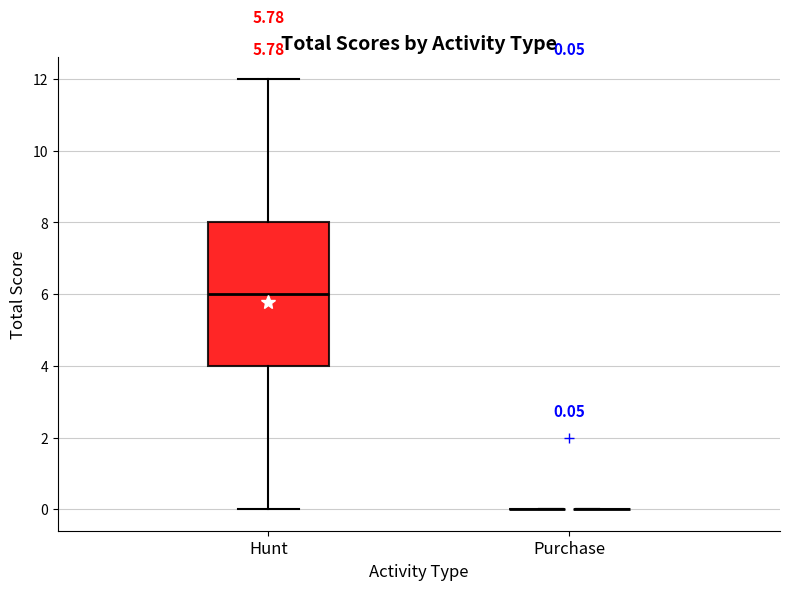

Which box is the tallest, from its lower edge to its upper edge?

Hunt